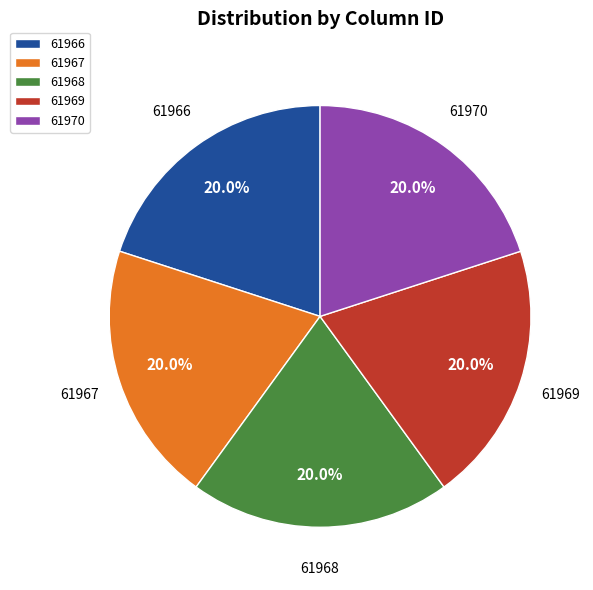

How many slices are in this pie chart?

5